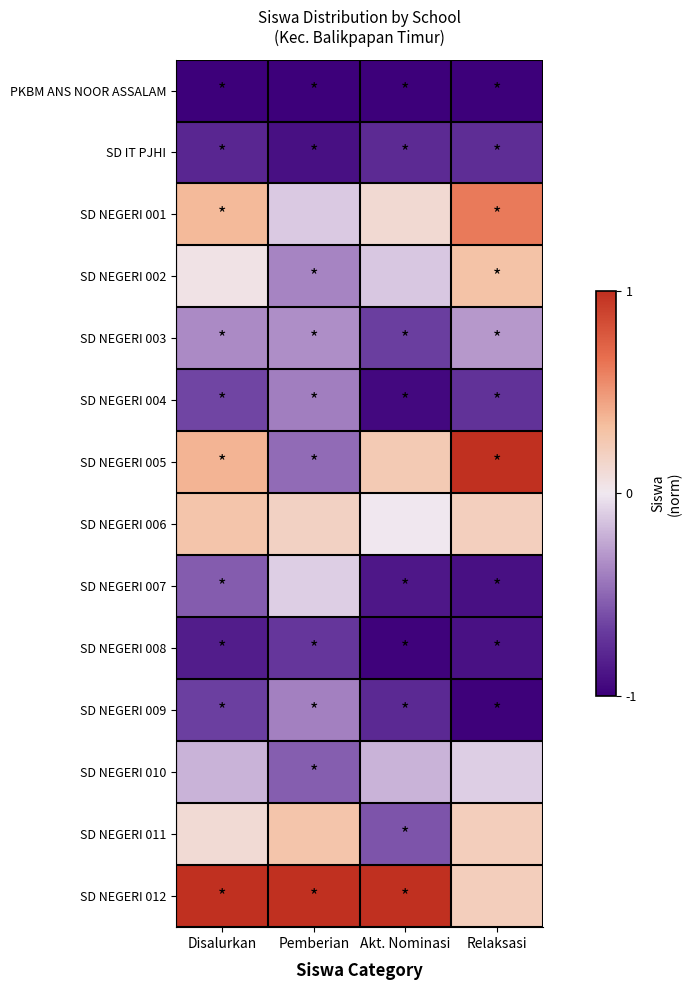

What is the total value across all series at Relaksasi?

-3.1